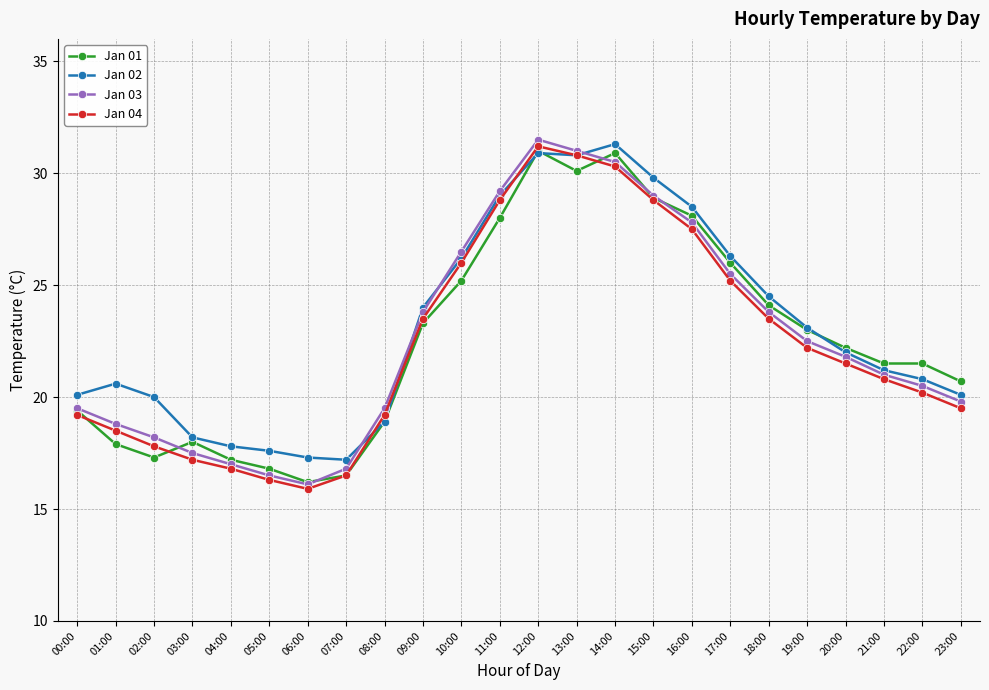

Read the Jan 04 value at 06:00.

15.9